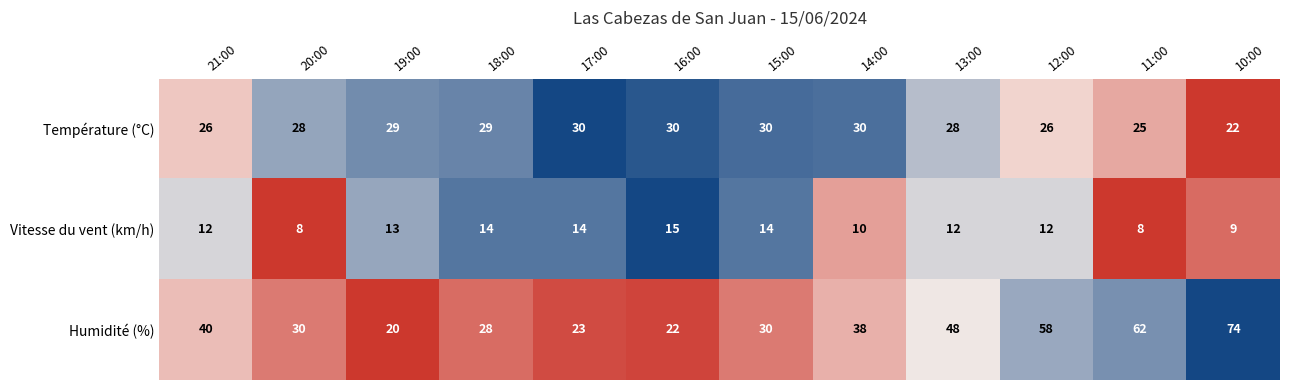

True or false: Humidité (%) has a value of 93 at 11:00.

False